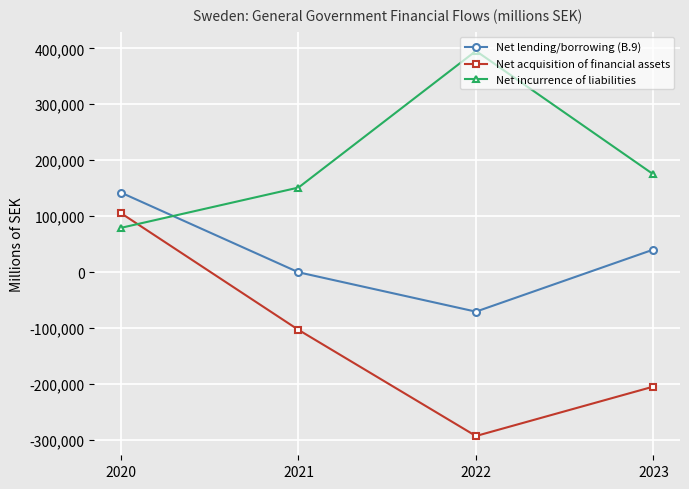

Does the chart display data point markers on the line(s)?

Yes